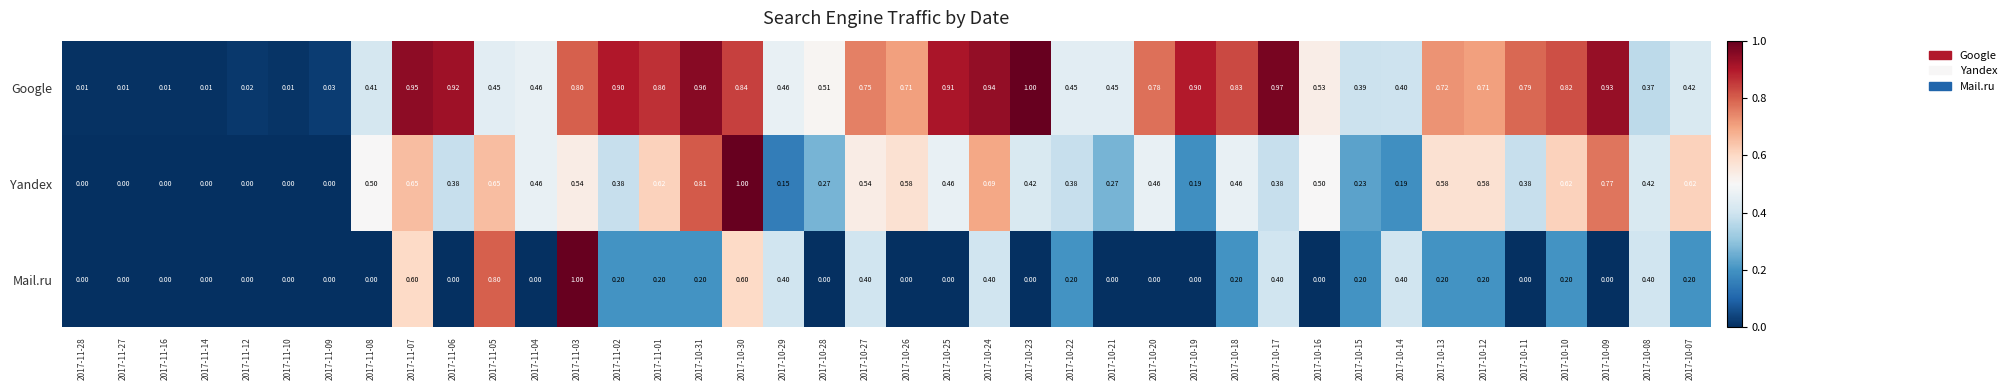

Is the value of Yandex at 2017-10-17 greater than the value of Google at 2017-10-27?

No